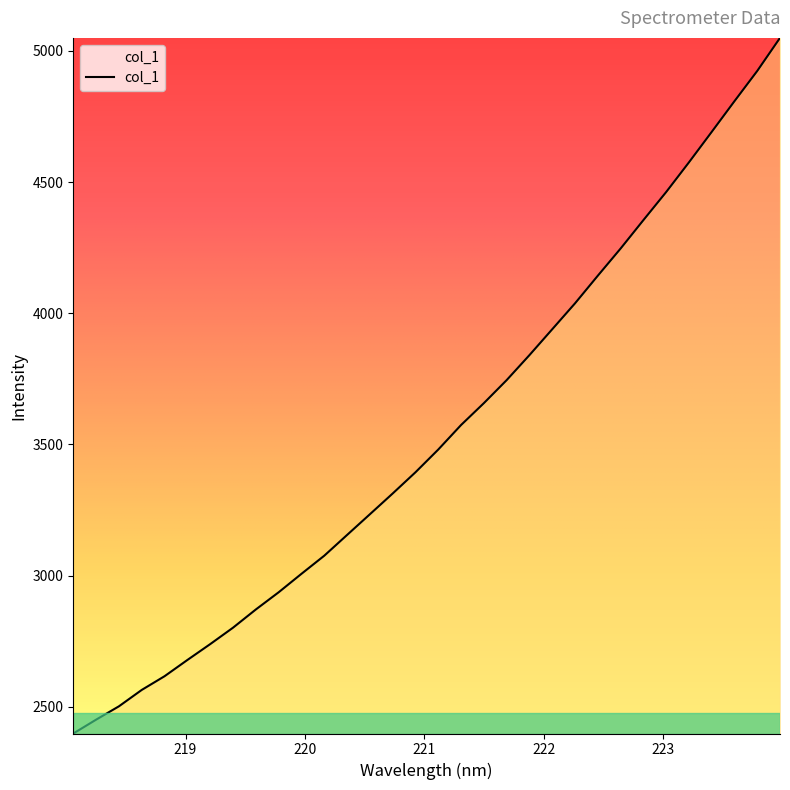

What is the difference between the maximum and minimum values?

2652.1